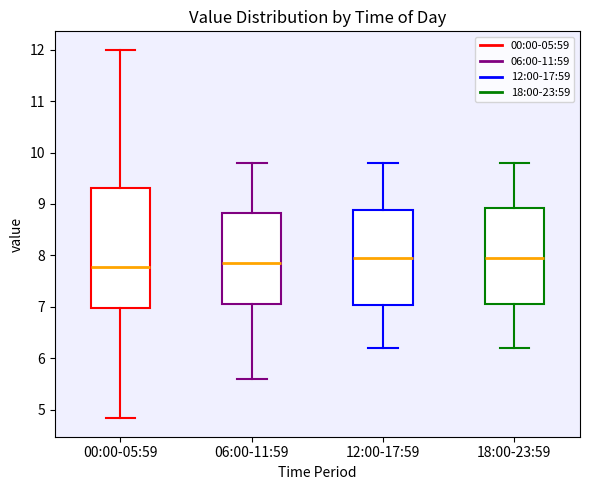

Reading left to right, transcribe this box plot: for each box, give where its median line is, the range the box spans, and where its two whiskers end, as read against the y-axis. The values are not printed on the chart, so give them approximately, as read against the axis.

00:00-05:59: median 7.8, box 7.0 to 9.3, whiskers 4.8 to 12.0
06:00-11:59: median 7.9, box 7.1 to 8.8, whiskers 5.6 to 9.8
12:00-17:59: median 8.0, box 7.0 to 8.9, whiskers 6.2 to 9.8
18:00-23:59: median 8.0, box 7.1 to 8.9, whiskers 6.2 to 9.8